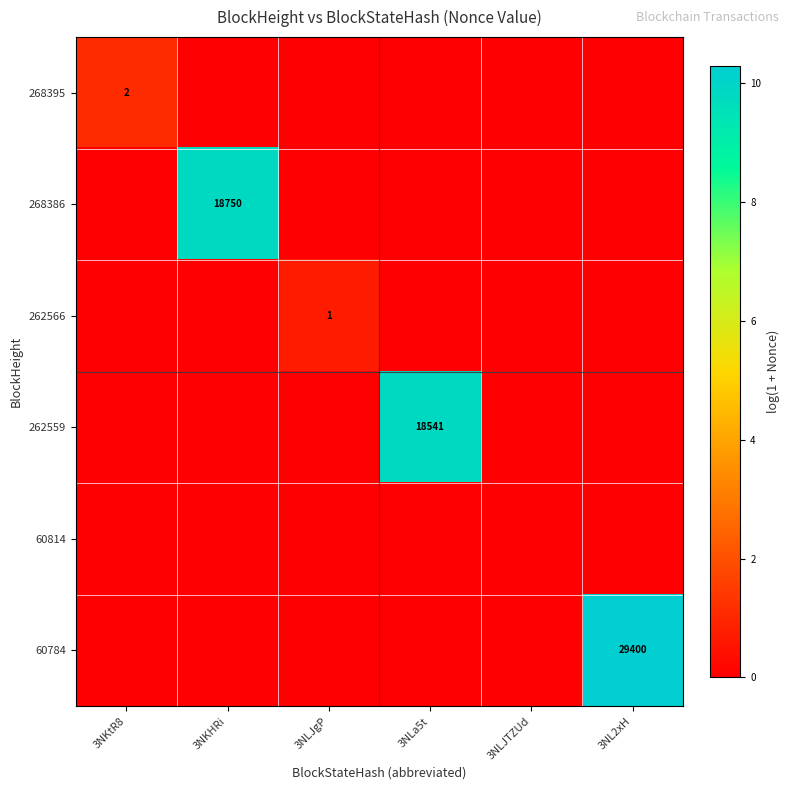

Count the number of data series in this chart.

6